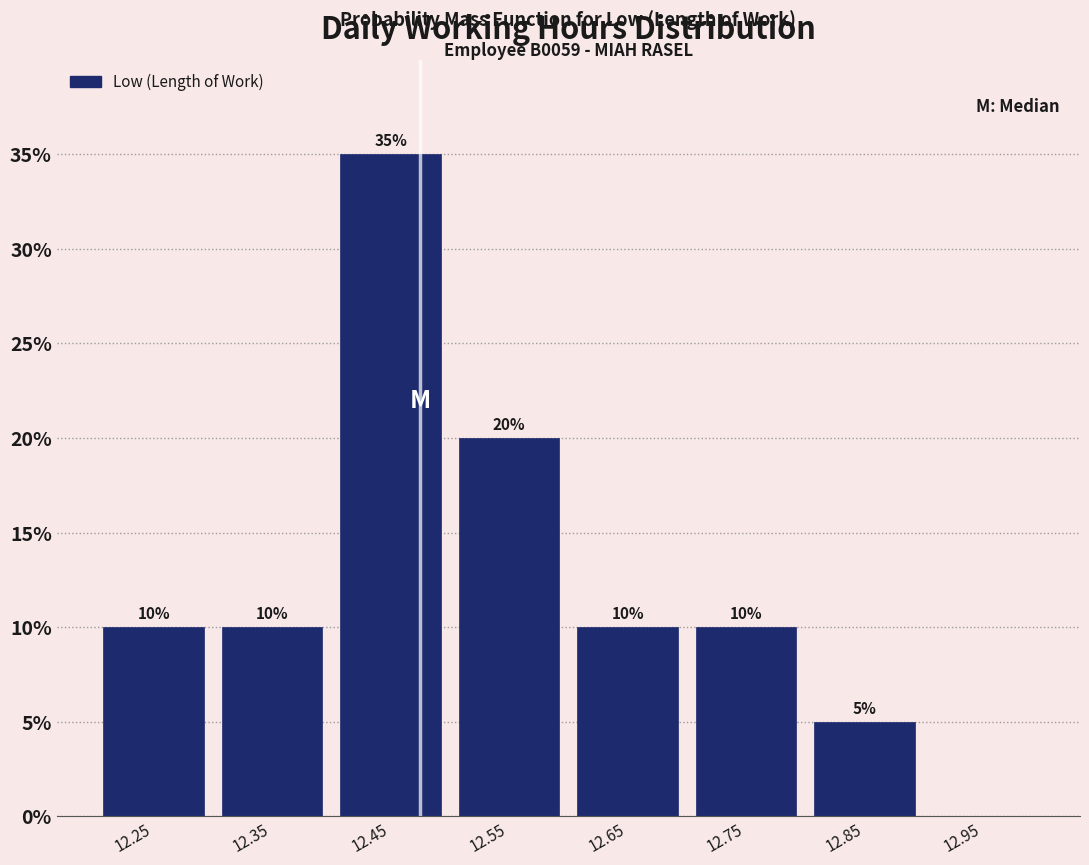

Which range on the x-axis has the tallest bar?

12.4 to 12.5